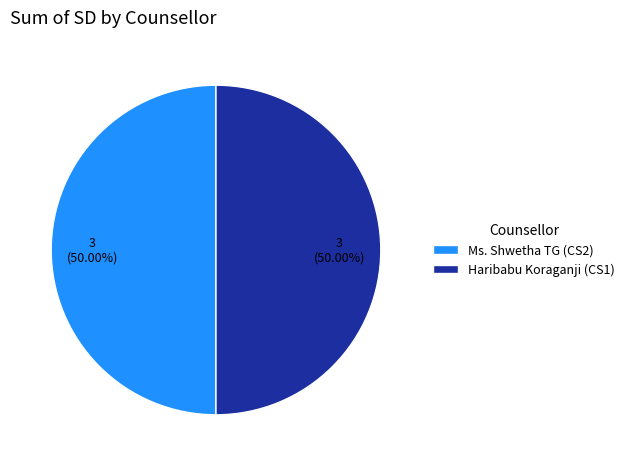

How many segments does this pie chart have?

2